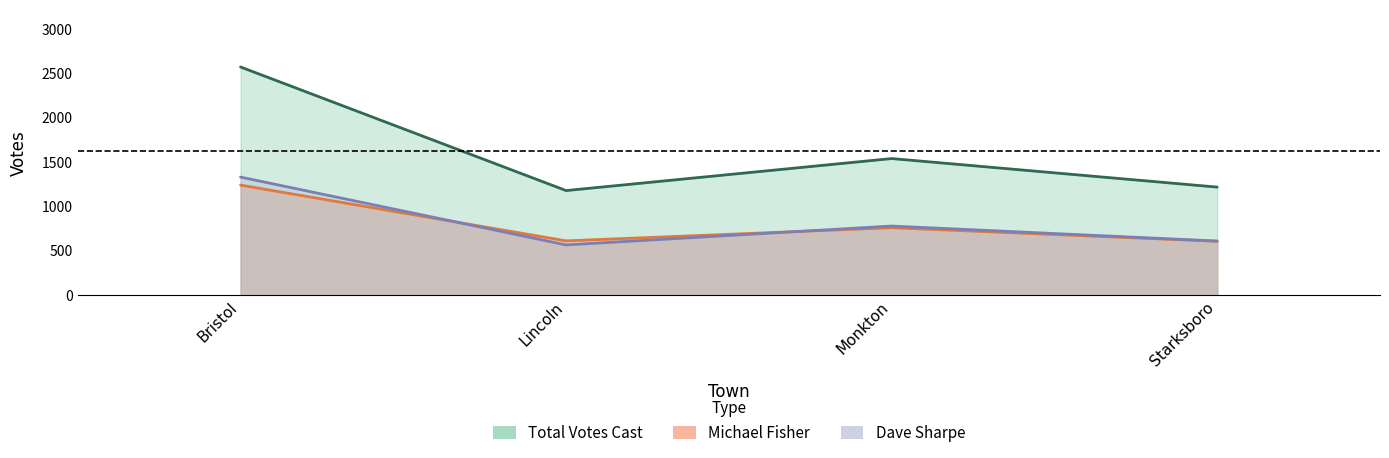

Count the number of data series in this chart.

2